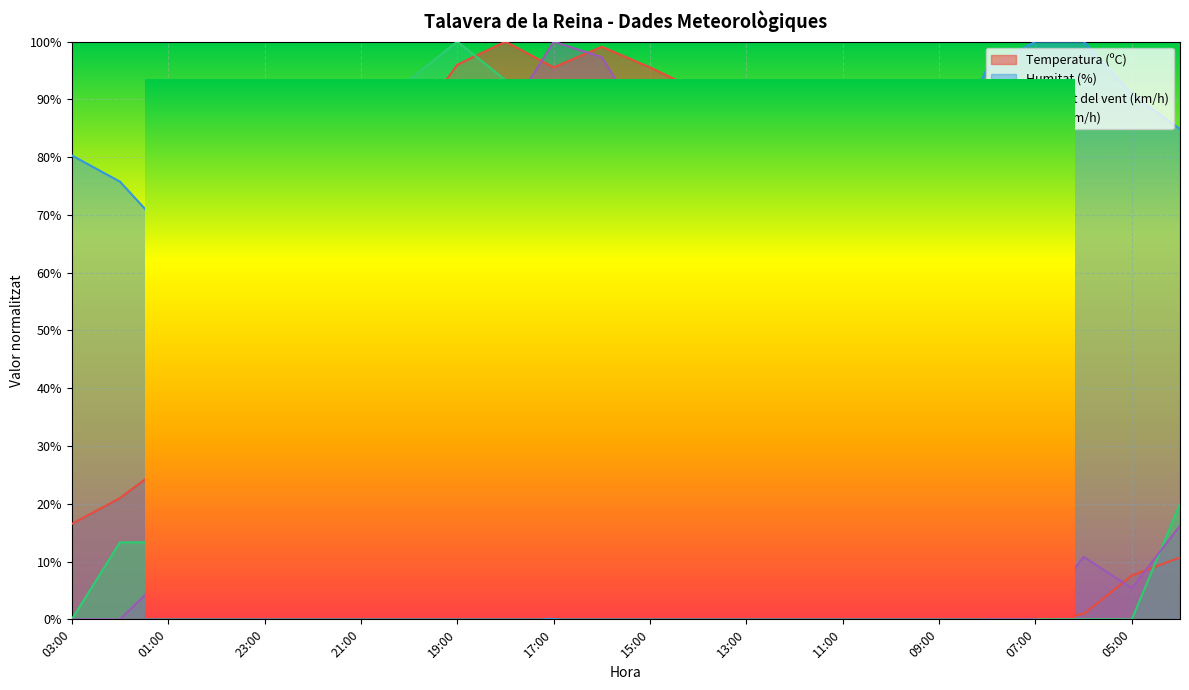

List the series in order of their peak value, highest first.

Temperatura (ºC), Humitat (%), Velocitat del vent (km/h), Ratxa (km/h)